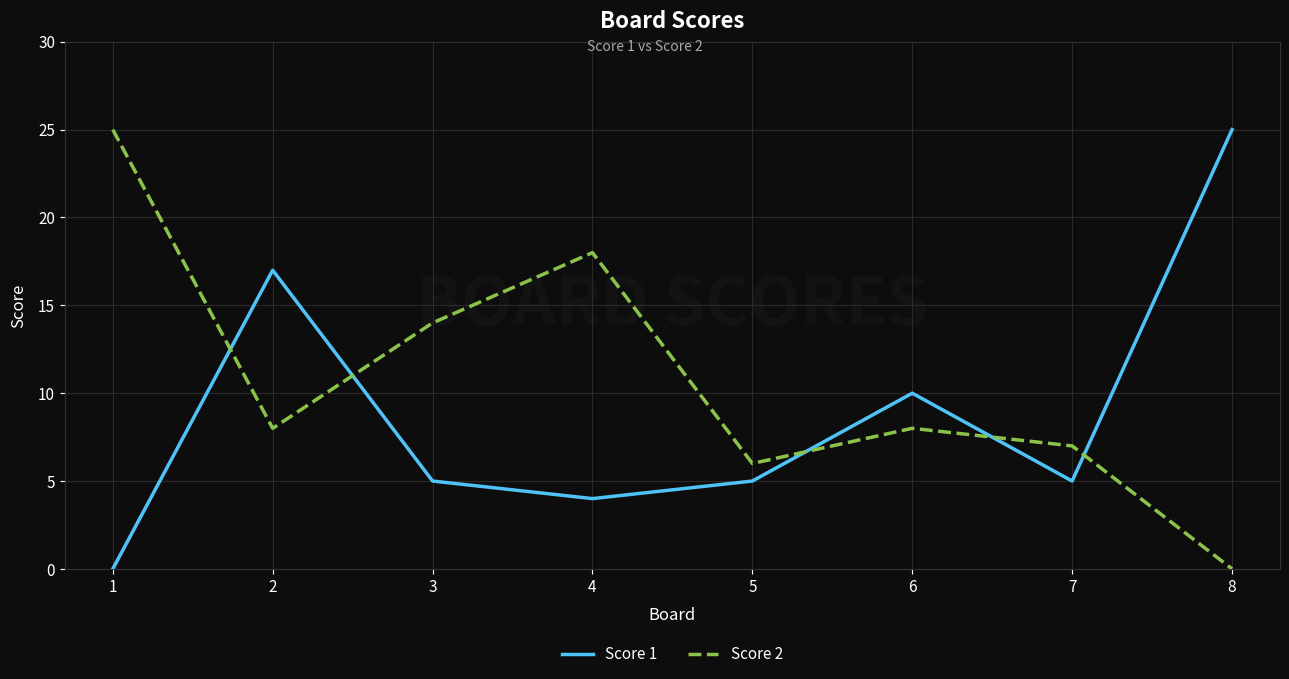

In Score 1, how many points are higher than both neighbors (excluding endpoints)?

2